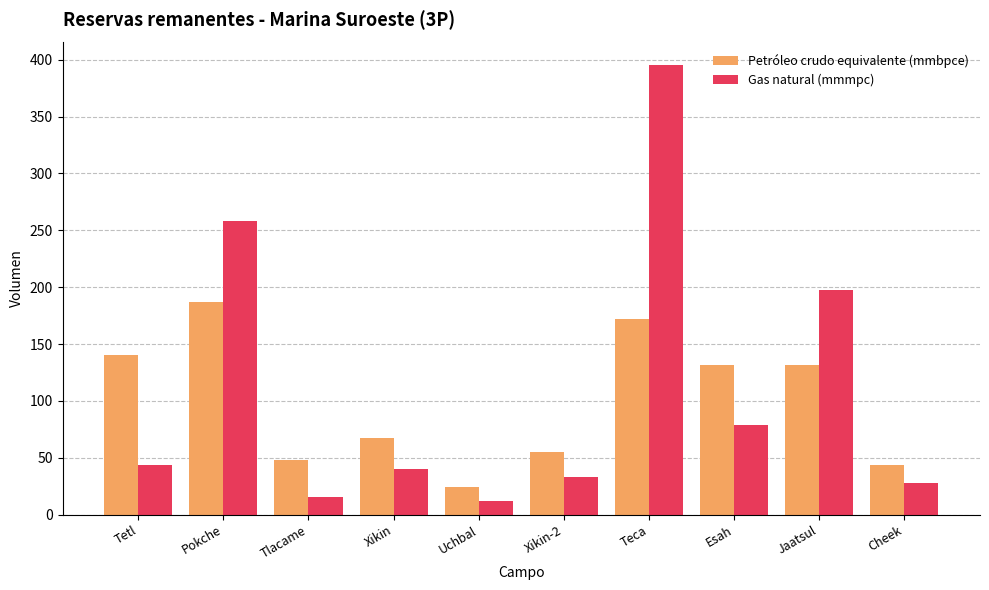

At Tlacame, list the series in order from smallest to largest.

Gas natural (mmmpc), Petróleo crudo equivalente (mmbpce)